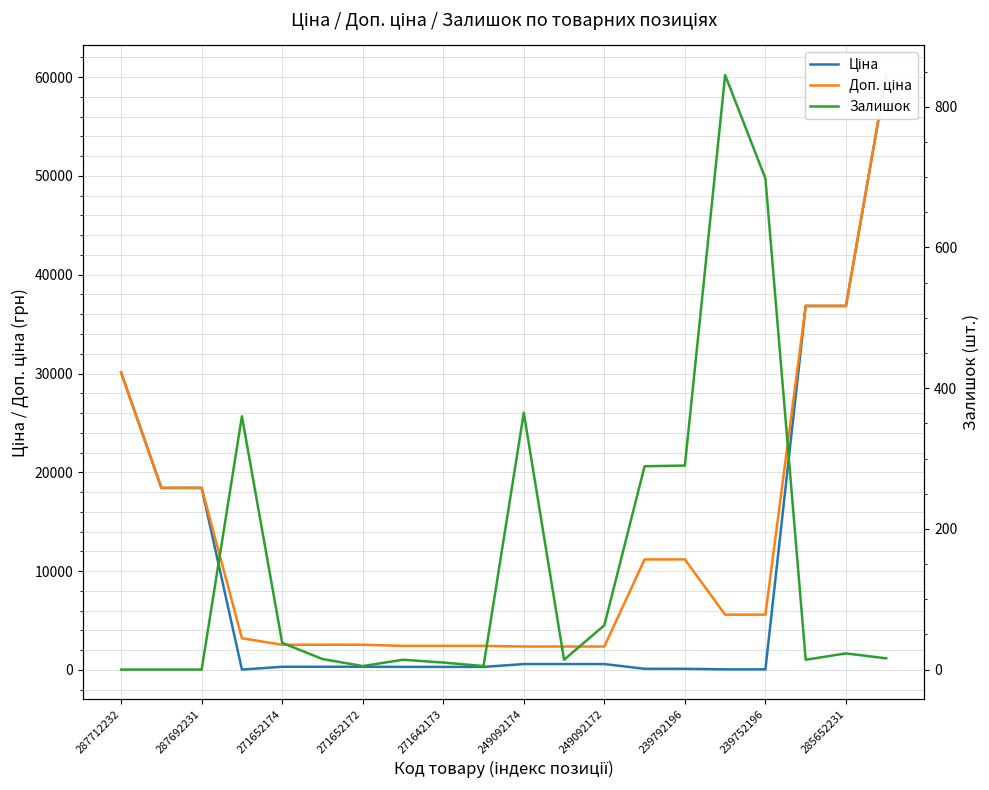

Which category has the highest value across all series?

19